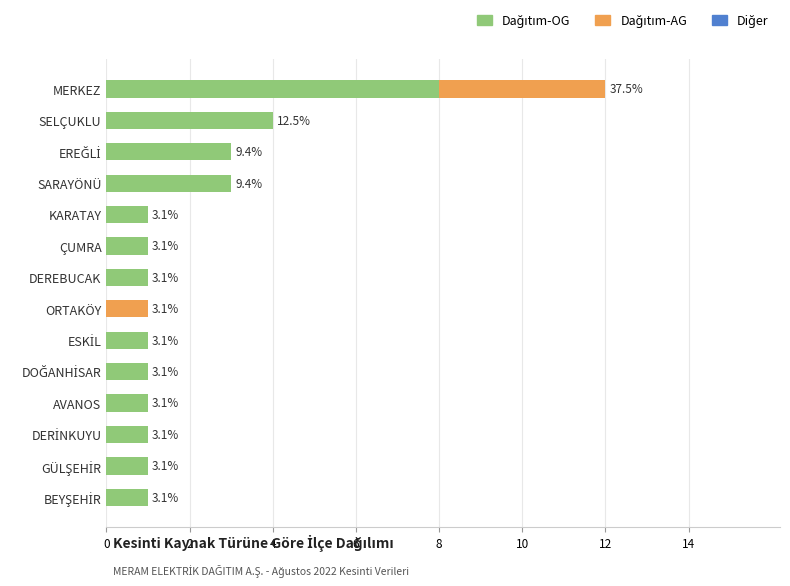

Reading right to left, extract all data points from this chart.

Dağıtım-OG: 8	4	3	3	1	1	1	0	1	1	1	1	1	1
Dağıtım-AG: 4	0	0	0	0	0	0	1	0	0	0	0	0	0